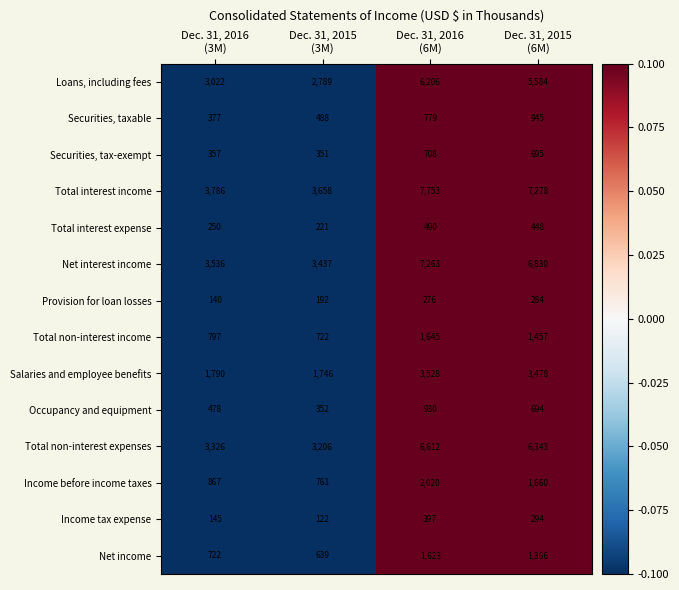

Which series has the largest total across all categories?

Total interest income